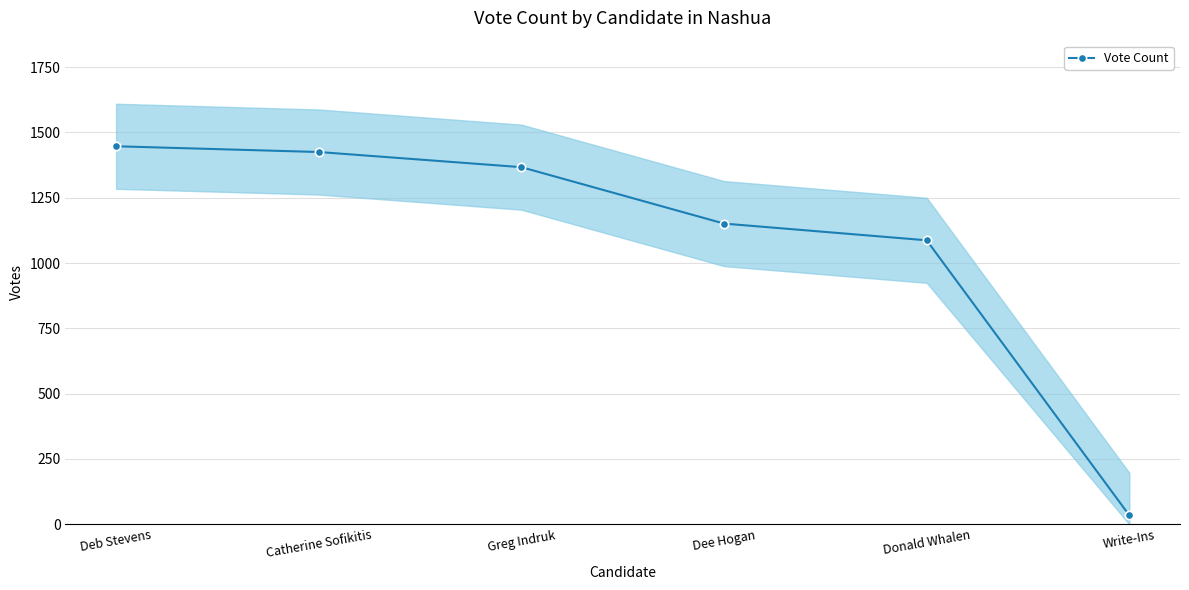

How many data points does each series have?

6